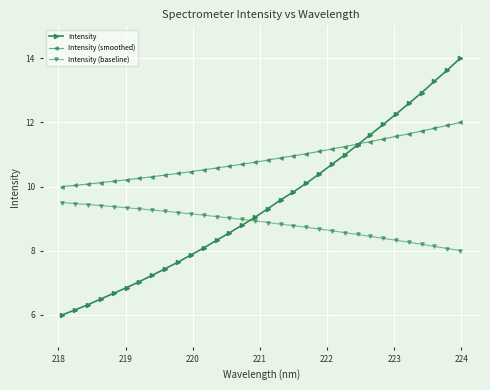

Which series has the widest spread of values?

Intensity